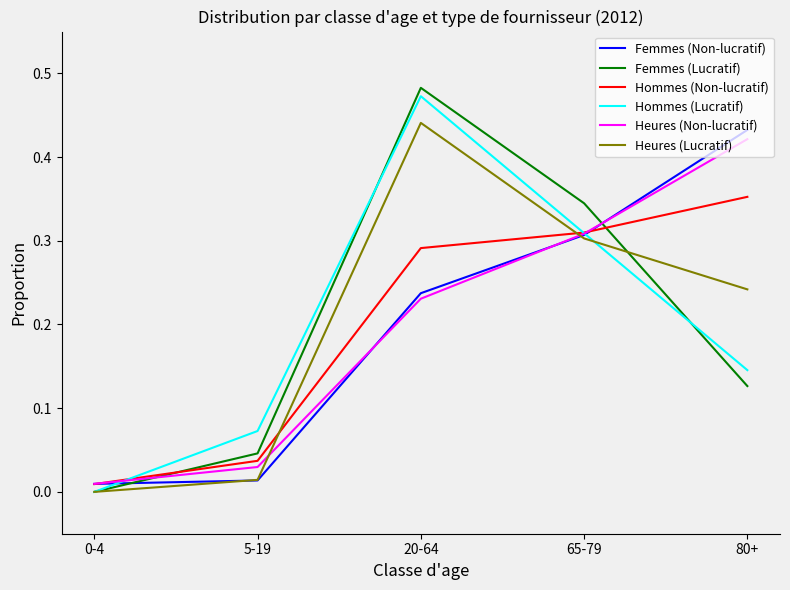

What position from the left is 80+?

5